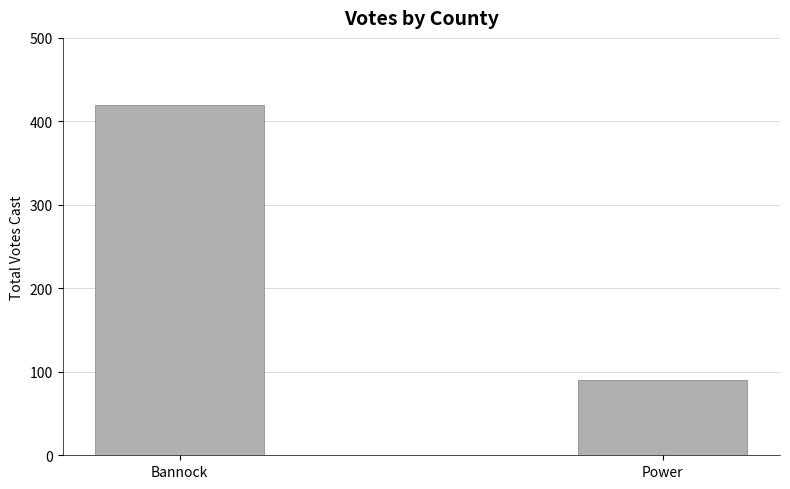

Rank the categories by value from highest to lowest.

Bannock, Power